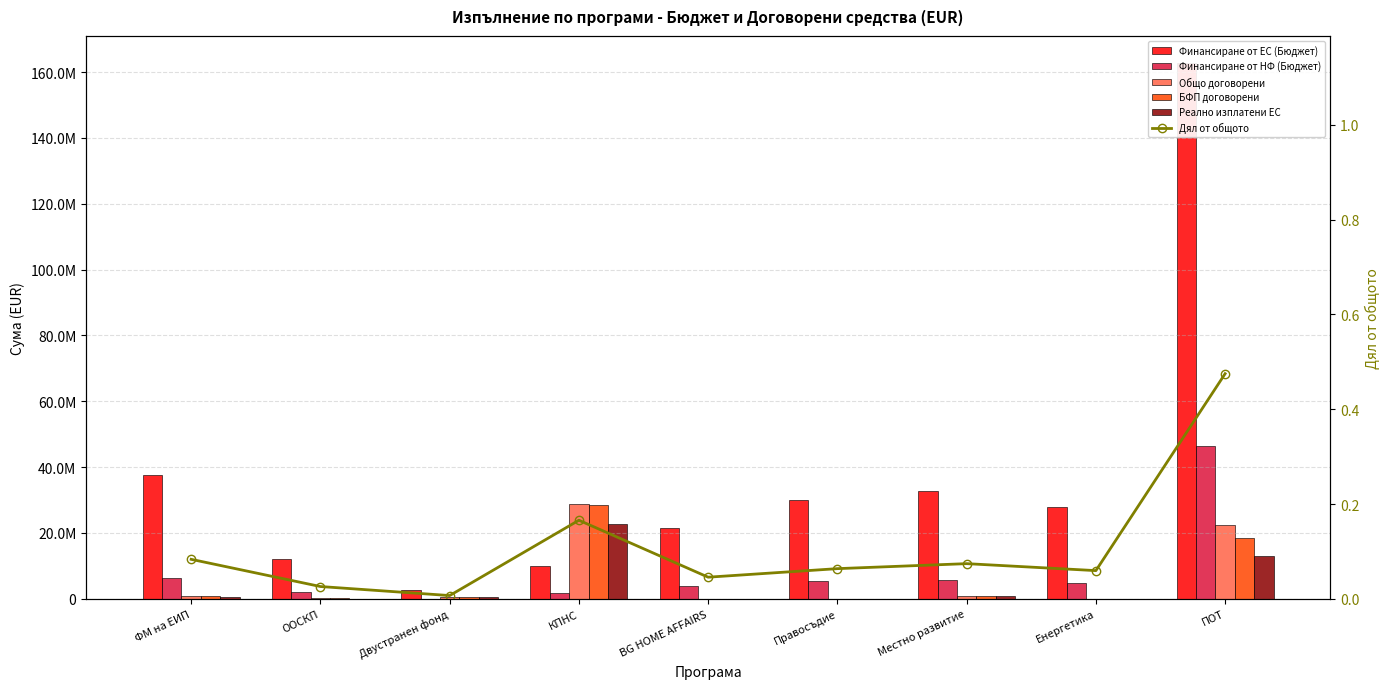

How many groups of bars are there?

9